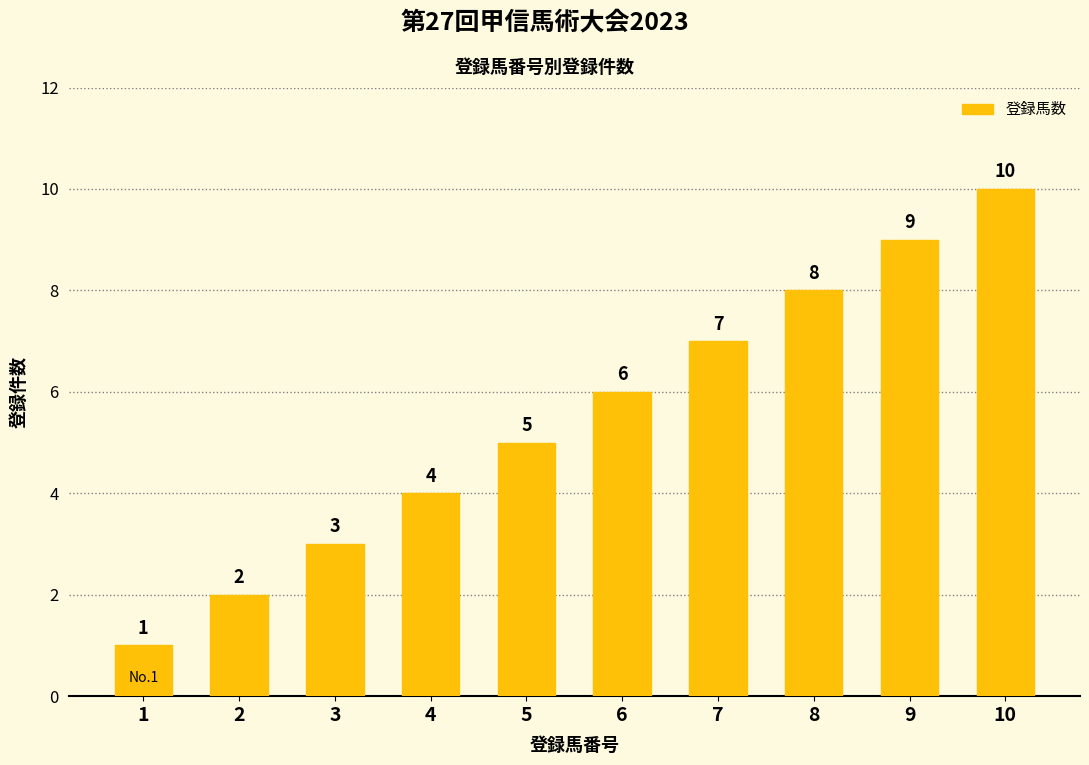

What value does the data have at 3?

3